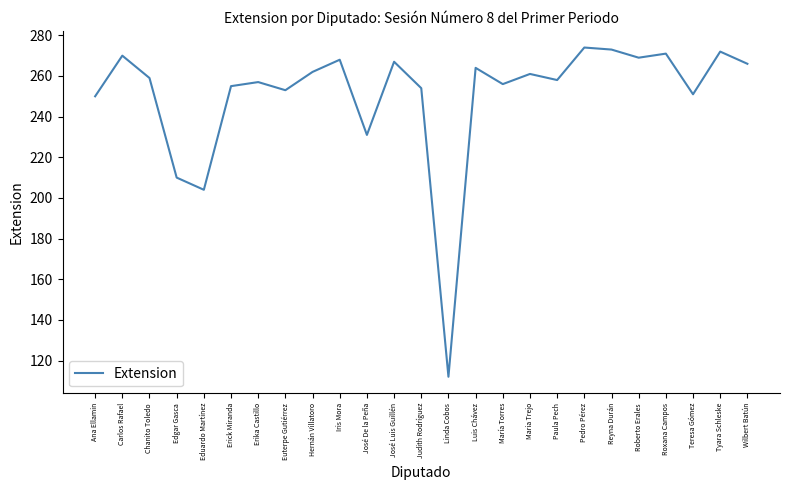

Read the value at Paula Pech, to the nearest 10.

260